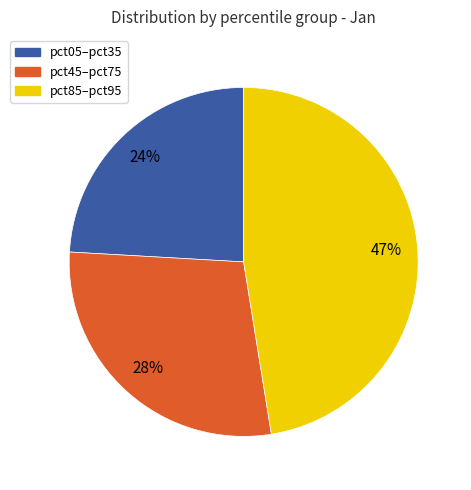

Does any single category account for the majority?

No